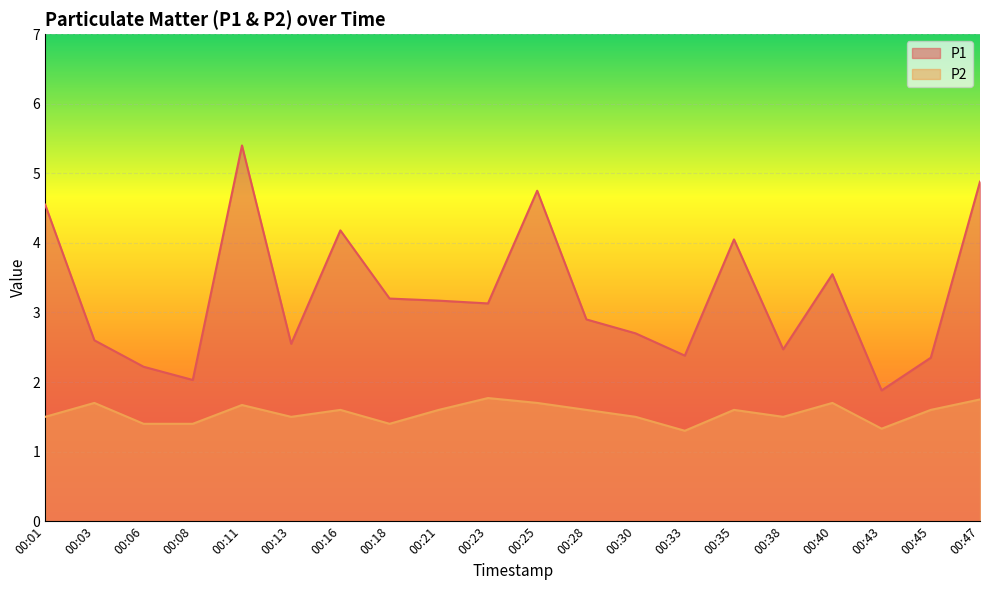

What value does the P2 series have at 00:45?

1.6